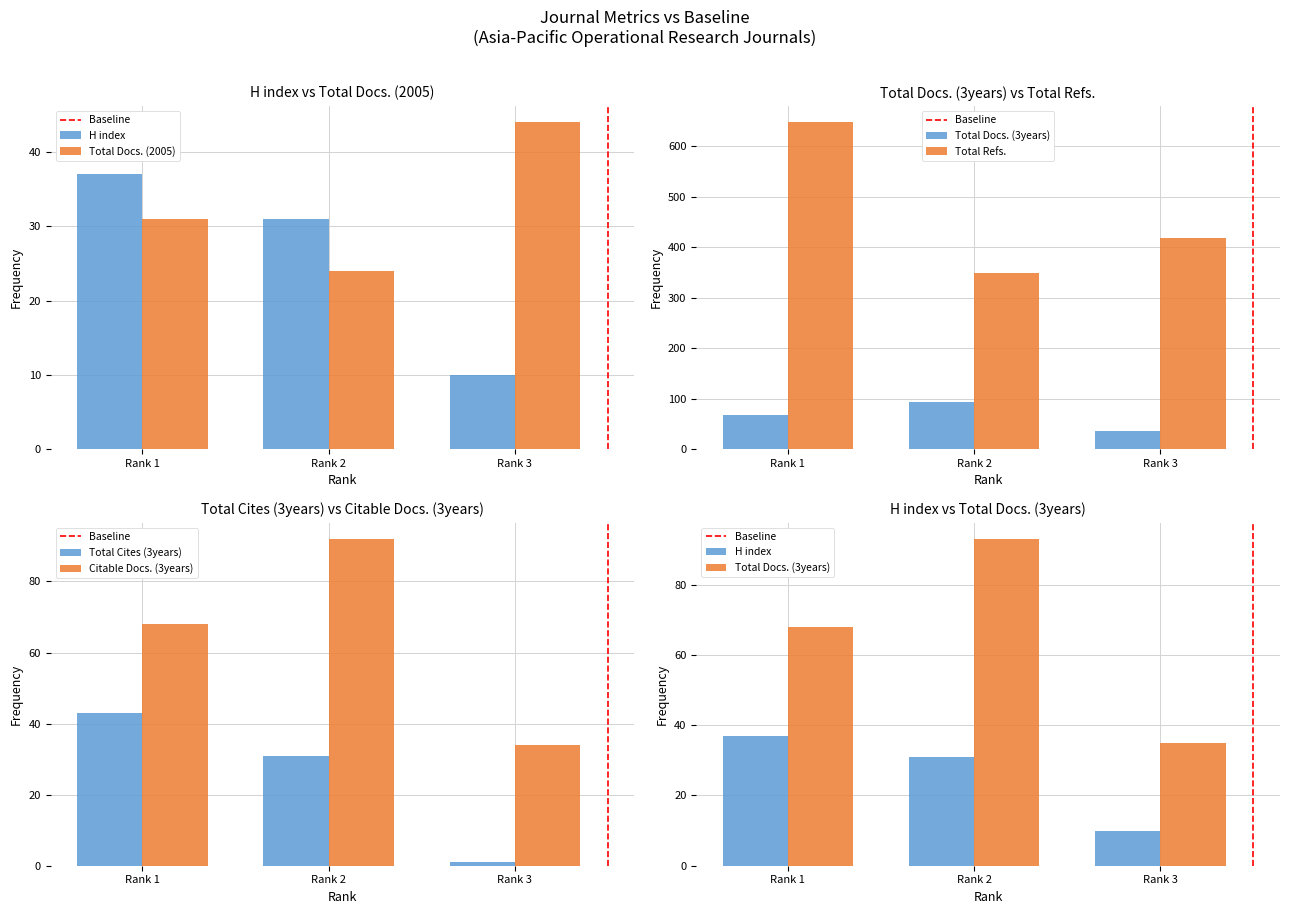

Reading right to left, transcribe all the data shown in this chart.

H index: 10	31	37
Total Docs. (2005): 44	24	31
Total Docs. (3years): 35	93	68
Total Refs.: 417	349	647
Total Cites (3years): 1	31	43
Citable Docs. (3years): 34	92	68